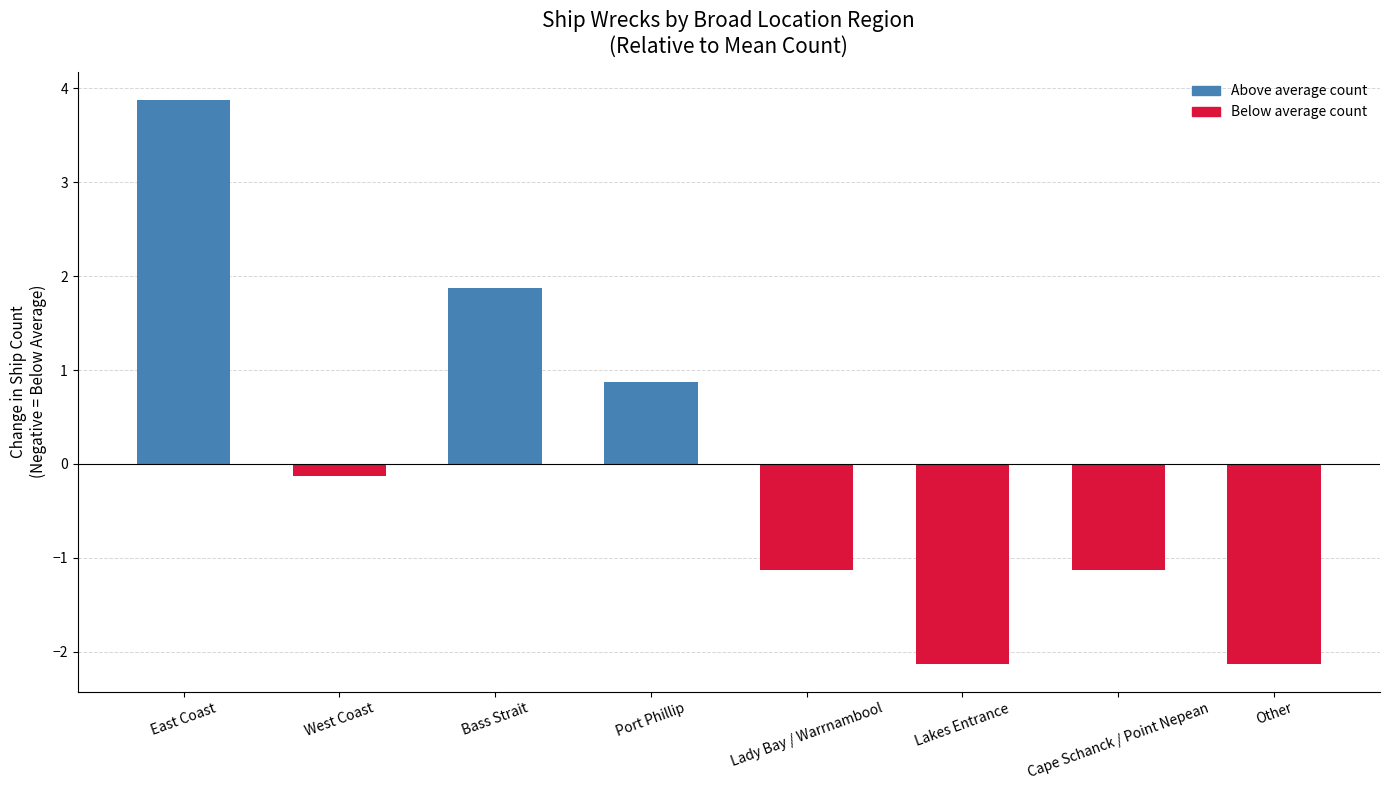

Between Bass Strait and Lakes Entrance, which is larger?

Bass Strait